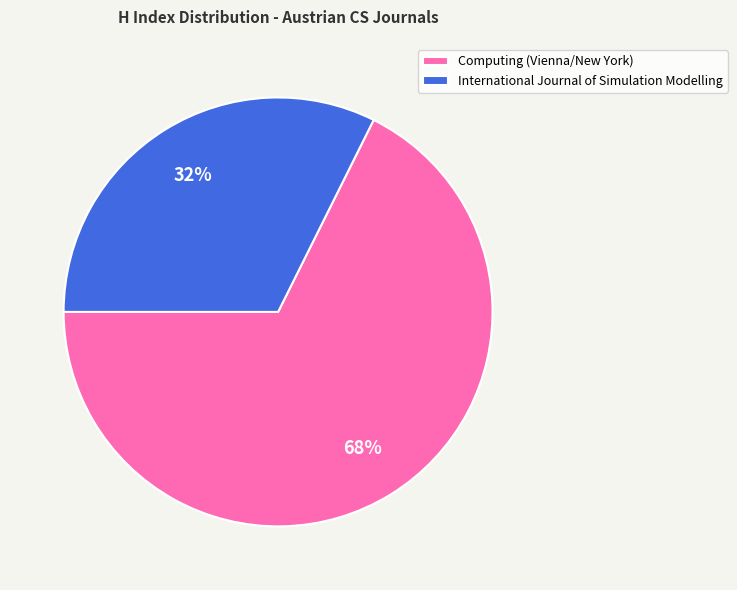

Which category accounts for the majority?

Computing (Vienna/New York)